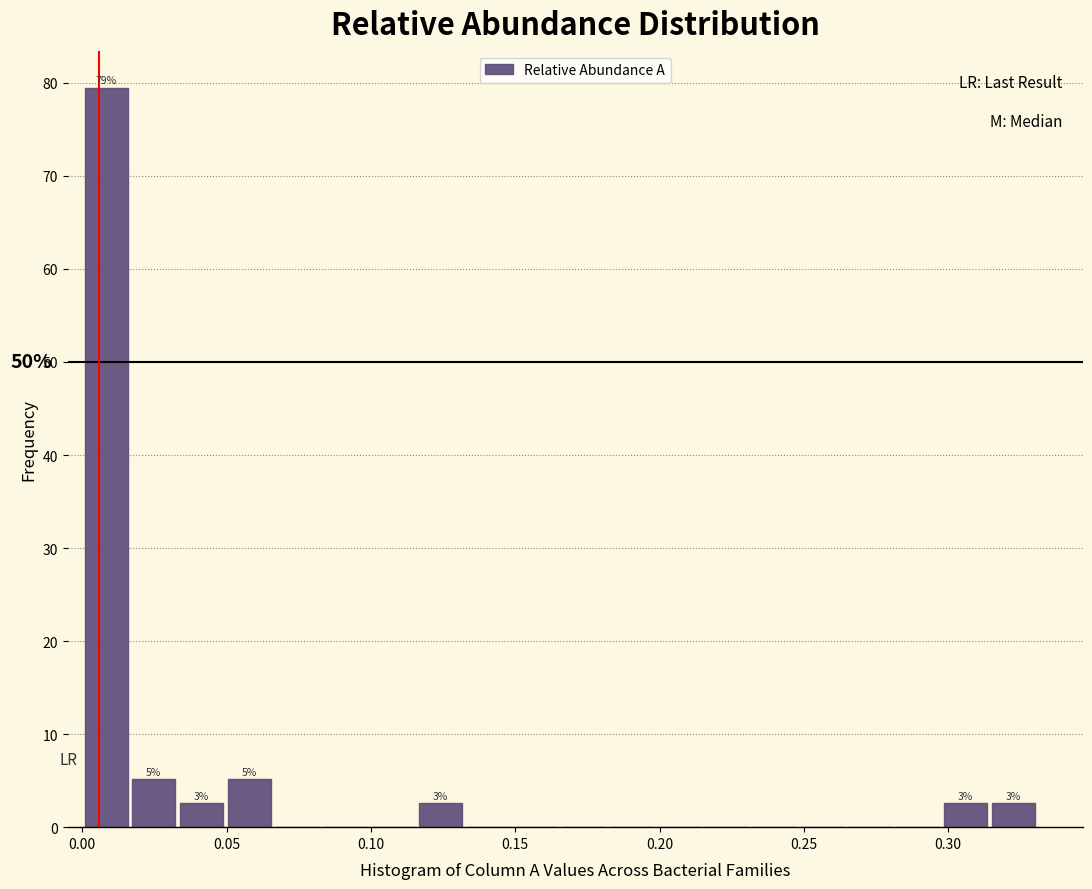

Around what value on the x-axis is the tallest bar? Give the approximate position of its centre, as read against the axis.

0.010